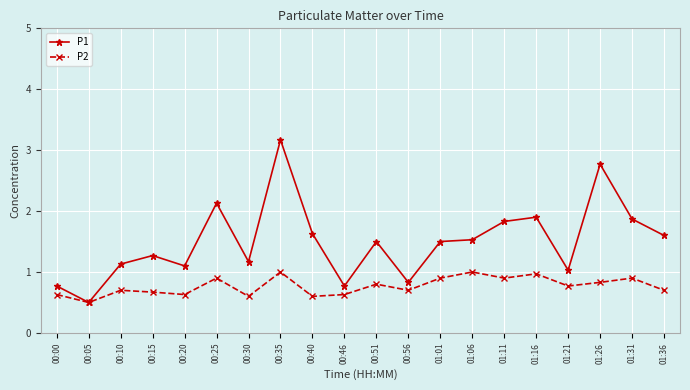

The value of P2 at 00:25 is 0.9. True or false?

True